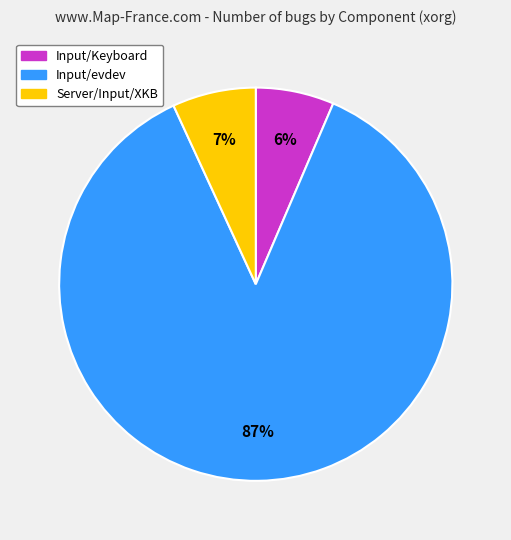

Is there a majority slice in this chart?

Yes